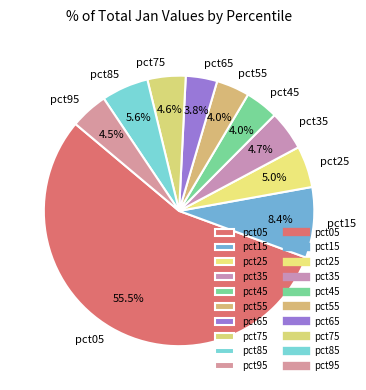

Which slice represents more than half of the pie?

pct05